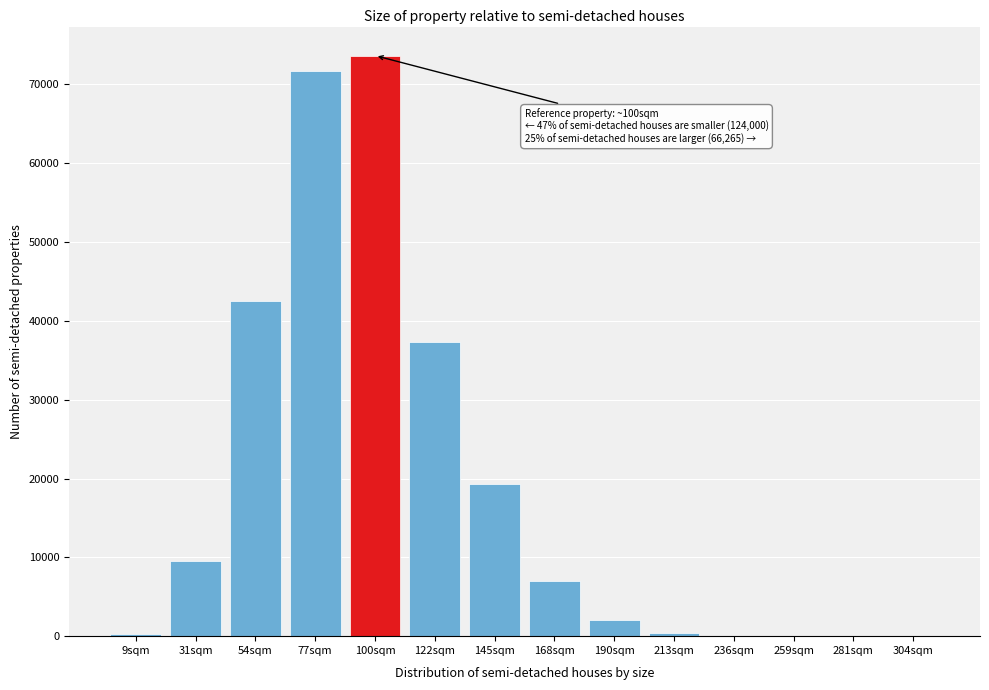

Which label corresponds to the largest value in the chart?

100sqm